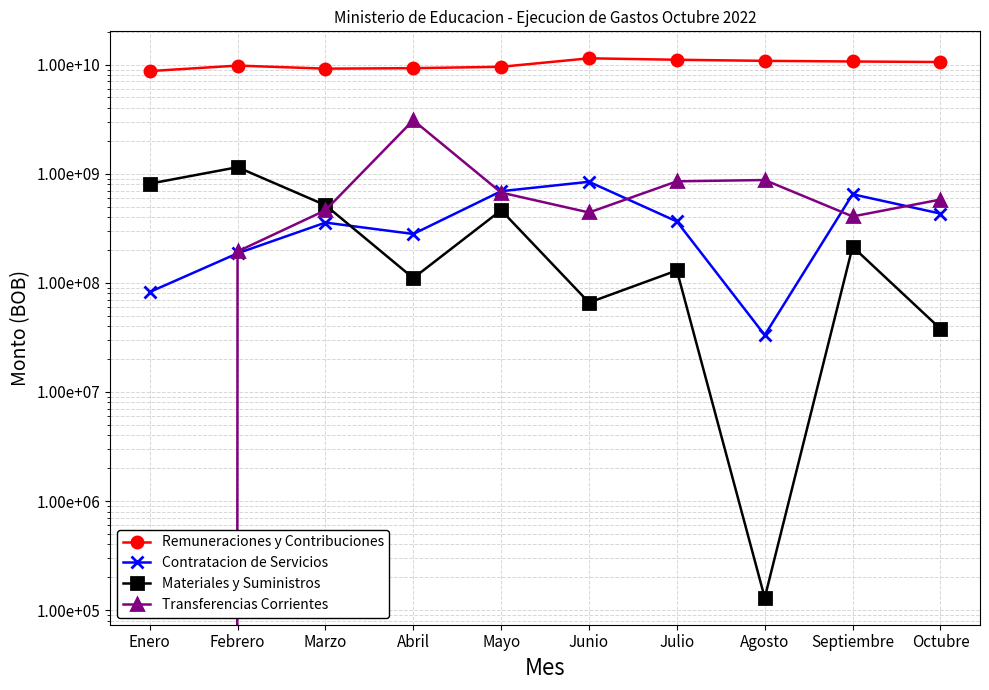

What value does the Materiales y Suministros series have at Octubre?

37853203.4